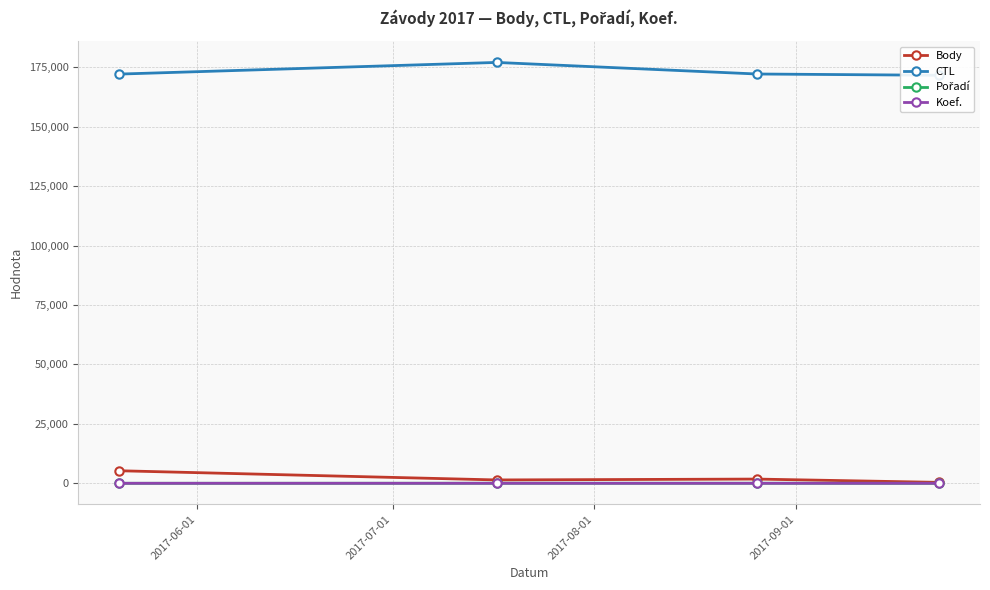

What position from the left is 2017-06-01?

1